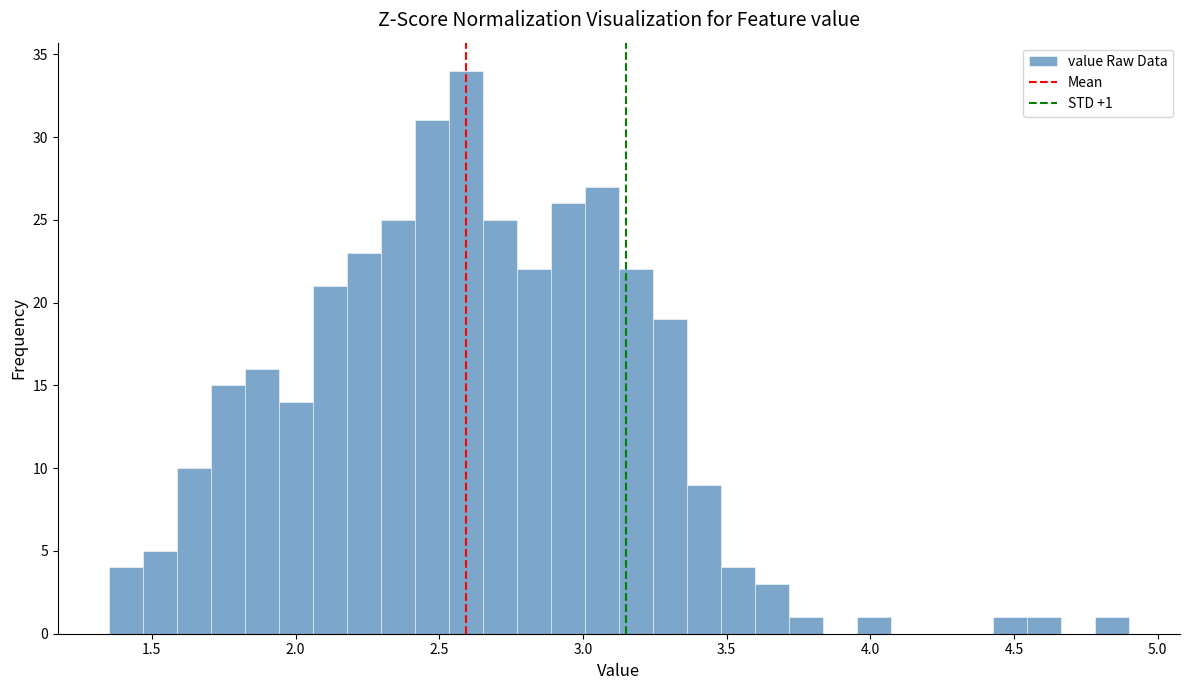

Read against the x-axis, roughly where is the centre of the tallest bar?

2.60